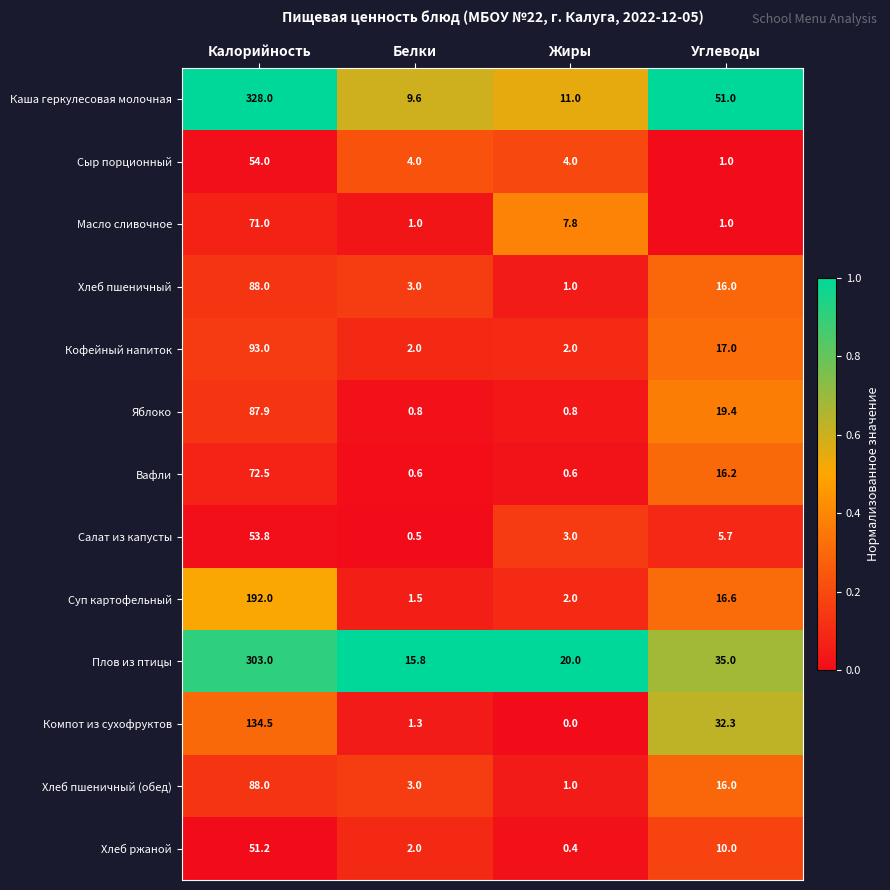

What is the maximum value for Плов из птицы?

303.0